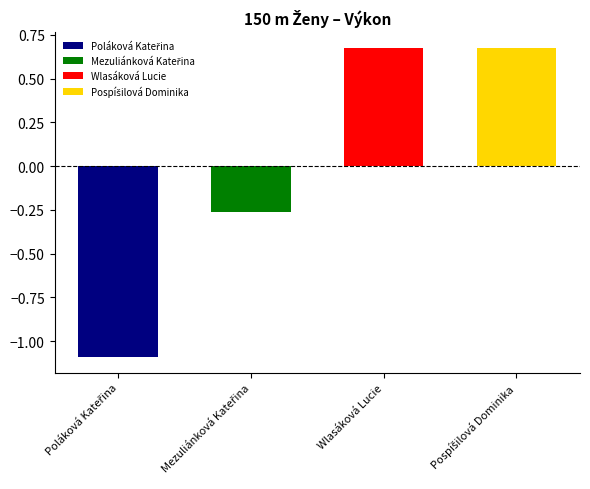

How many data points does each series have?

4